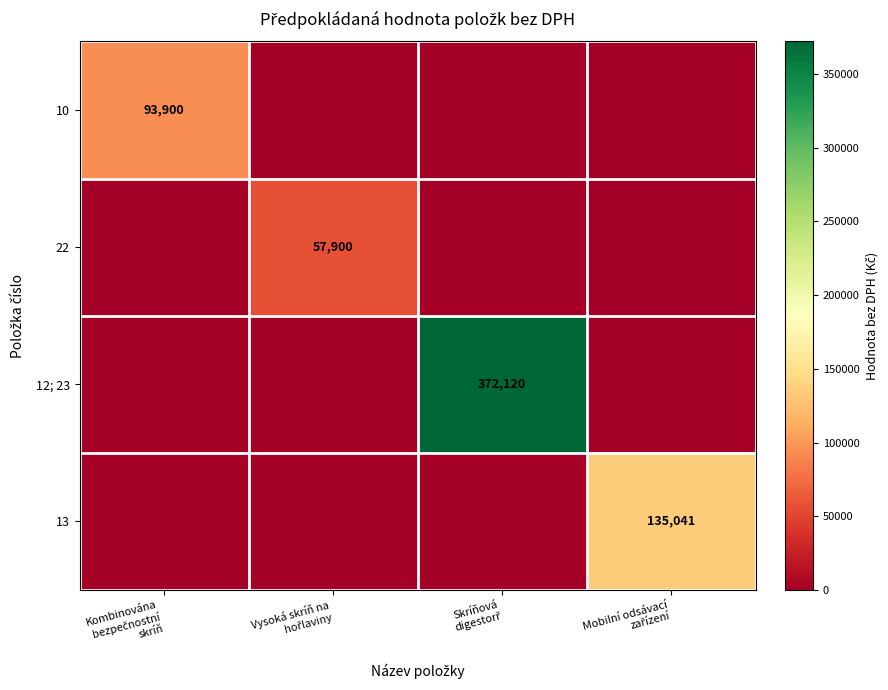

Between Vysoká skríň na hořlaviny and Skríňová digestorř, which series saw the biggest shift?

12; 23